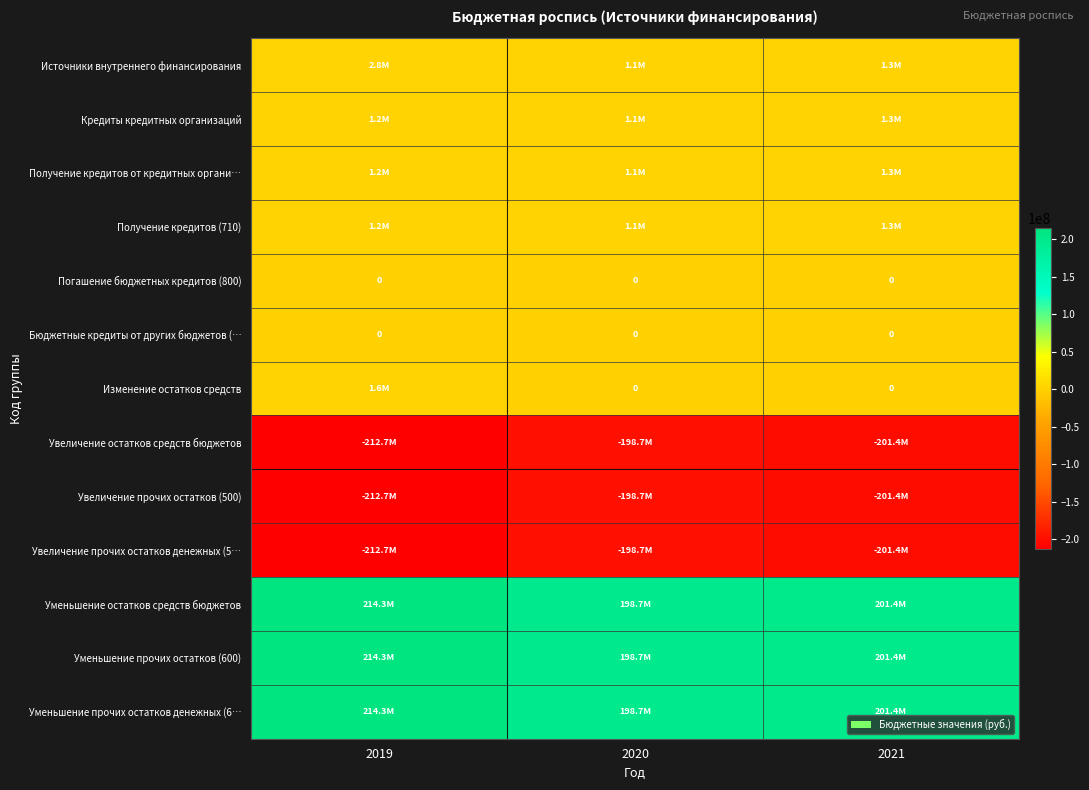

The Погашение бюджетных кредитов (800) series shows 0 at 2019. True or false?

True